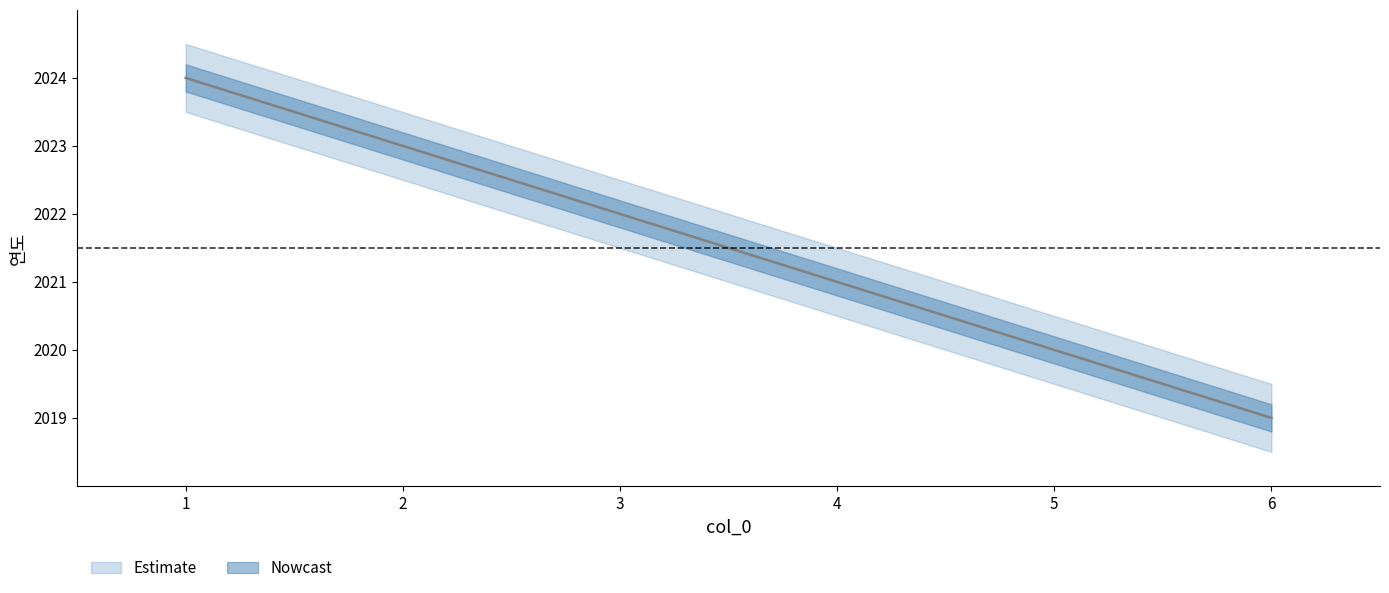

How many 연도_lower values are between 2019 and 2022?

3